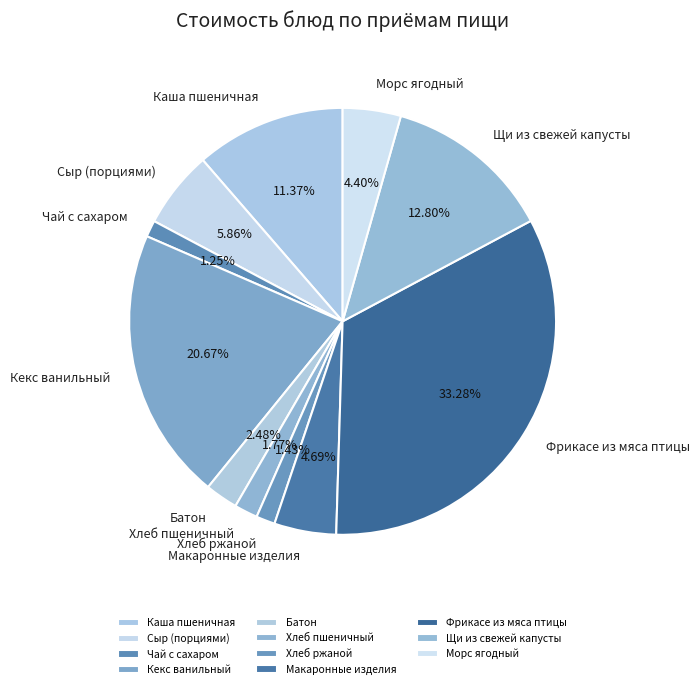

Count the number of slices in the pie.

11